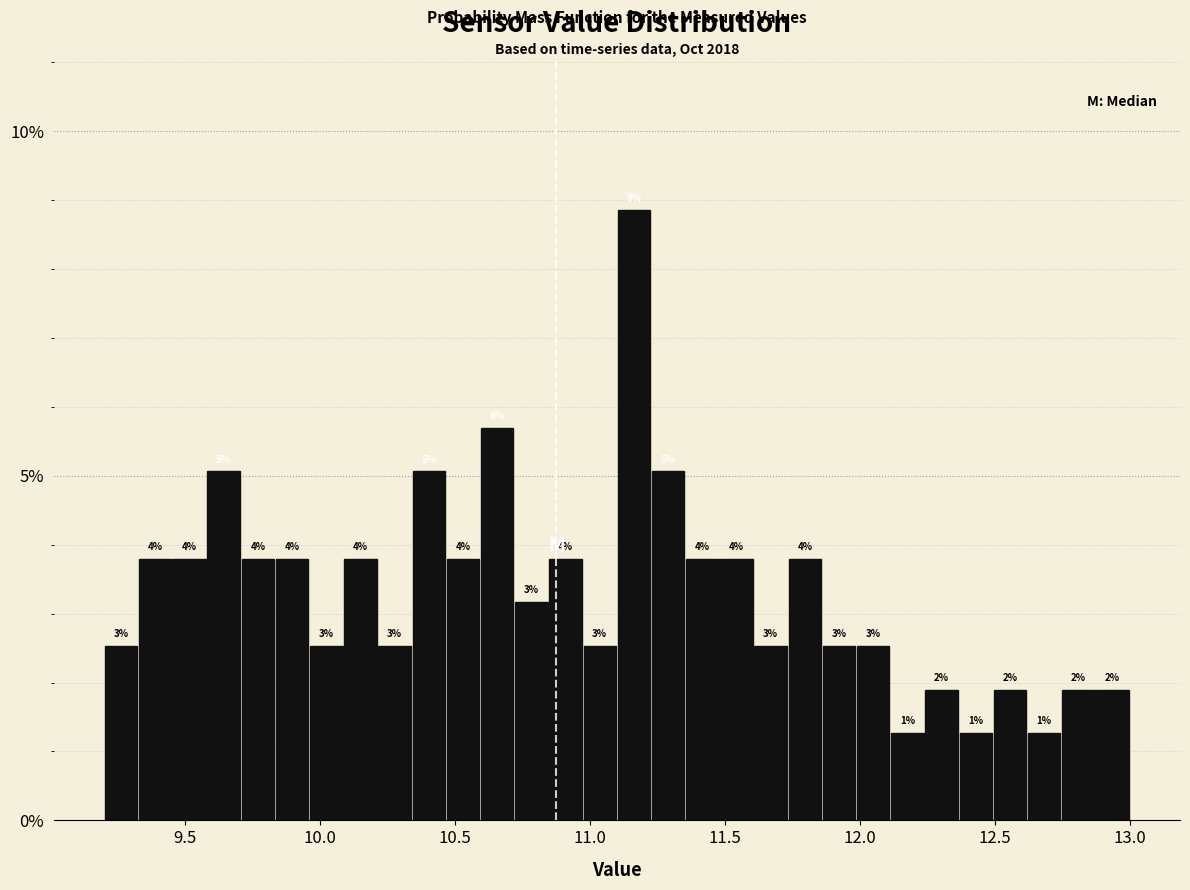

Around what value on the x-axis is the tallest bar? Give the approximate position of its centre, as read against the axis.

11.15